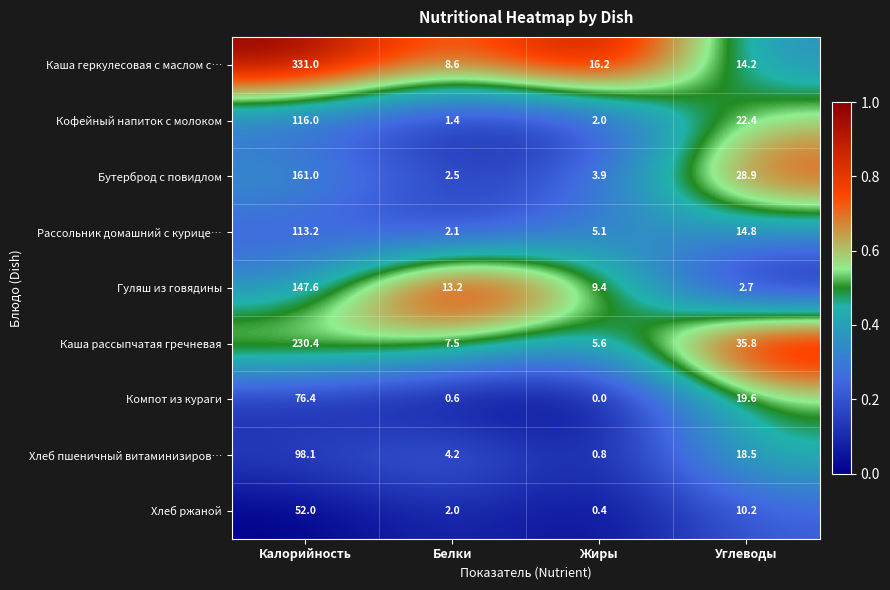

Rank the series by their maximum value, from lowest to highest.

Хлеб ржаной, Компот из кураги, Хлеб пшеничный витаминизиров…, Рассольник домашний с курице…, Кофейный напиток с молоком, Гуляш из говядины, Бутерброд с повидлом, Каша рассыпчатая гречневая, Каша геркулесовая с маслом с…